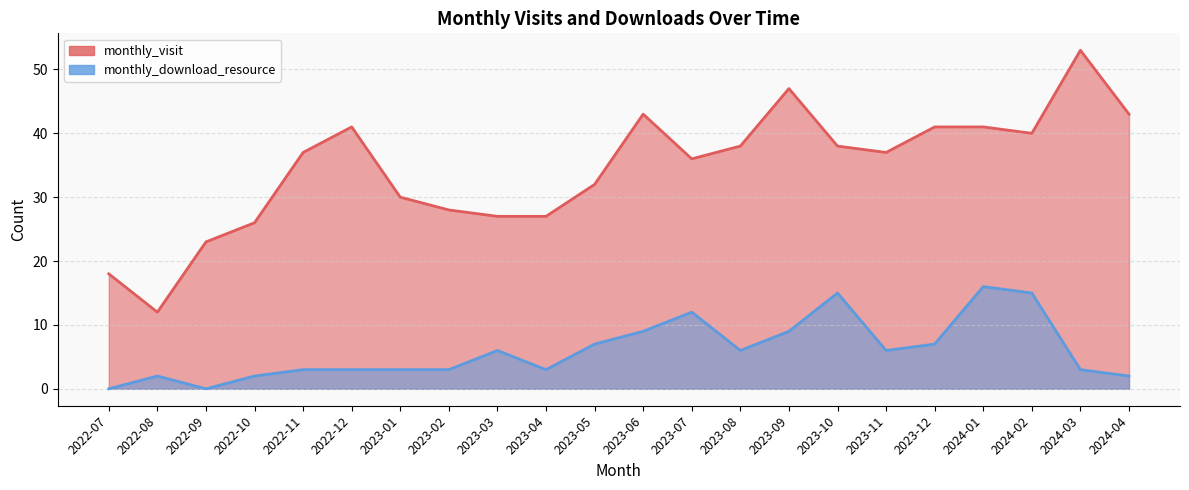

List the series in order of their peak value, highest first.

monthly_visit, monthly_download_resource